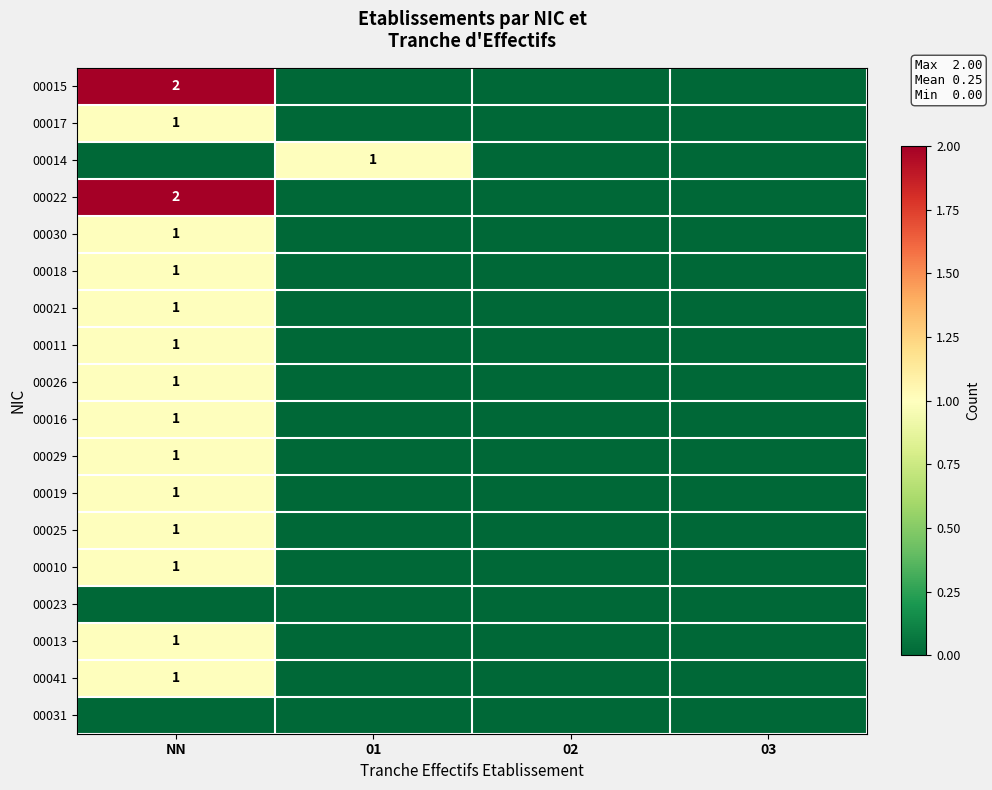

What is the greatest value displayed?

2